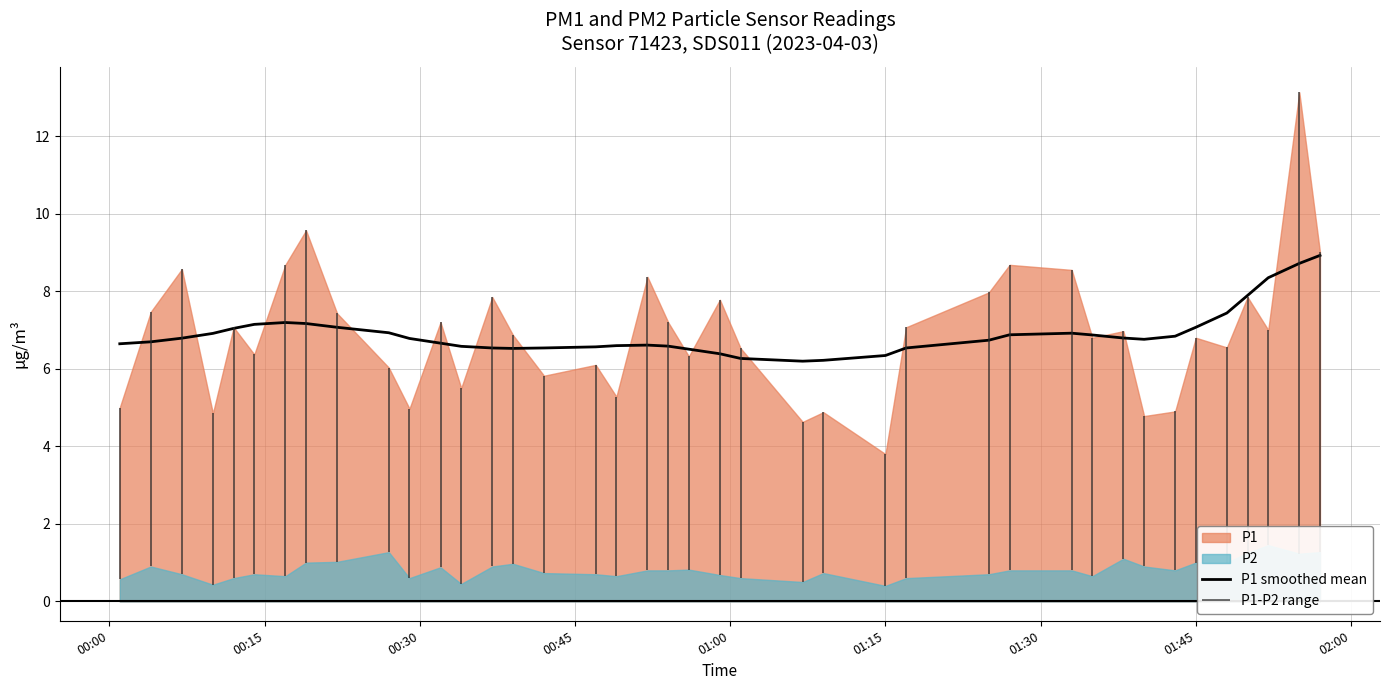

What is the lowest value of the P1 smoothed mean series?

6.2